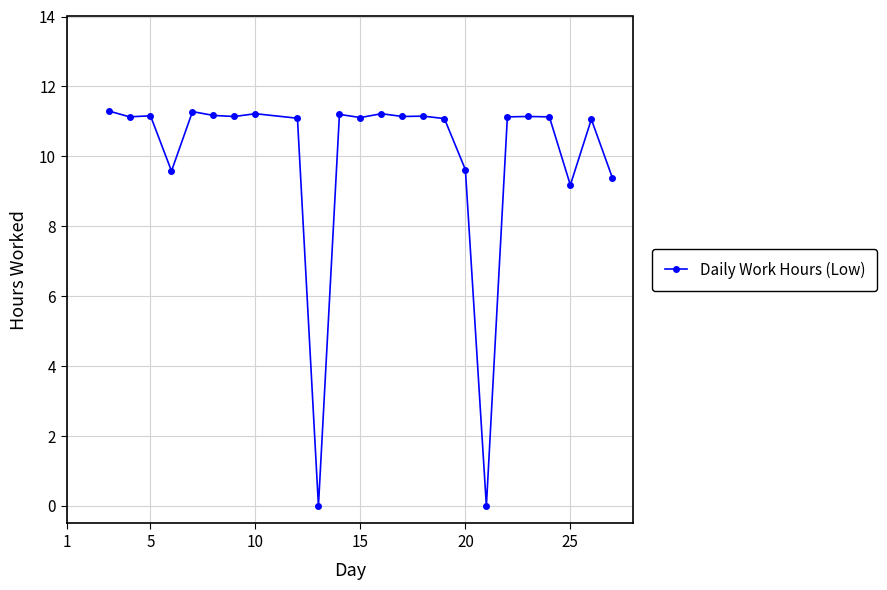

What is the sum of all values?

238.6